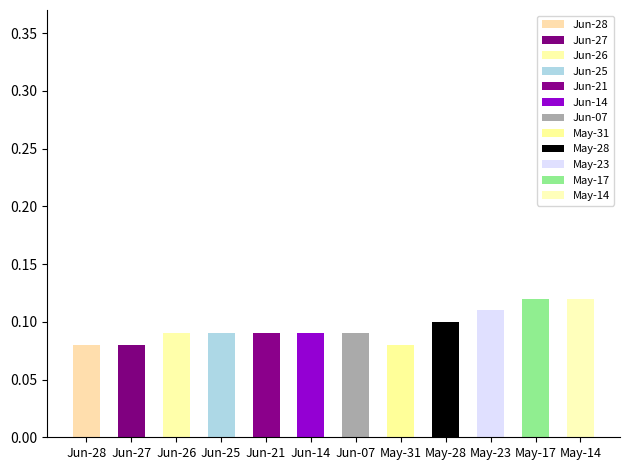

What is the sum of the values at 2024-06-26 and 2024-06-14?

0.2